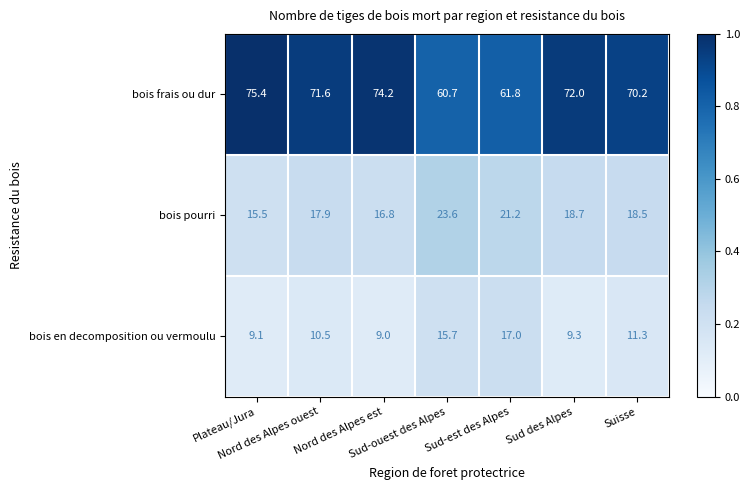

What is the highest value of the bois pourri series?

23.6